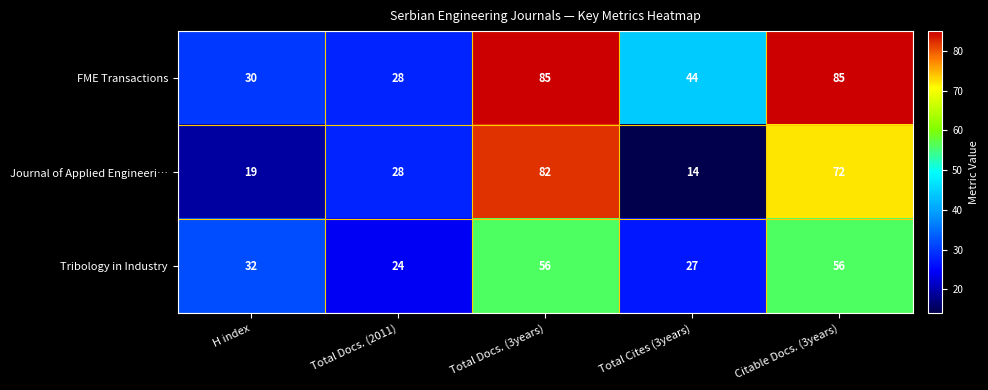

The value of FME Transactions at Total Docs. (3years) is 124. True or false?

False